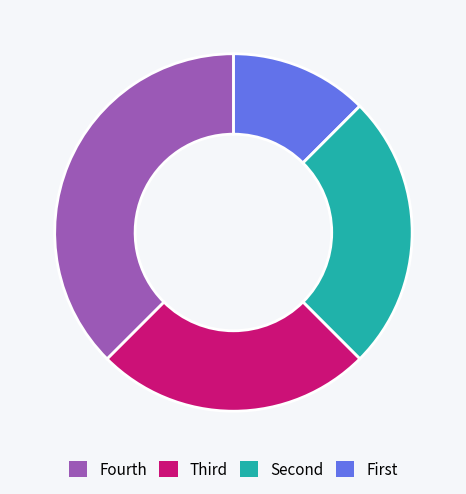

Does any single category account for the majority?

No